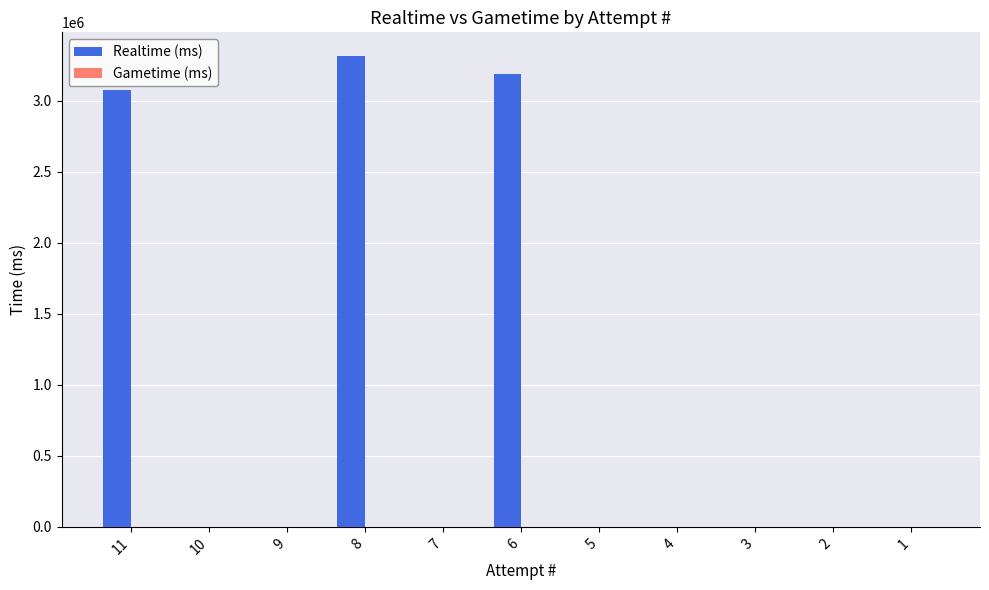

What is the change in value from 7 to 6?

+3186911